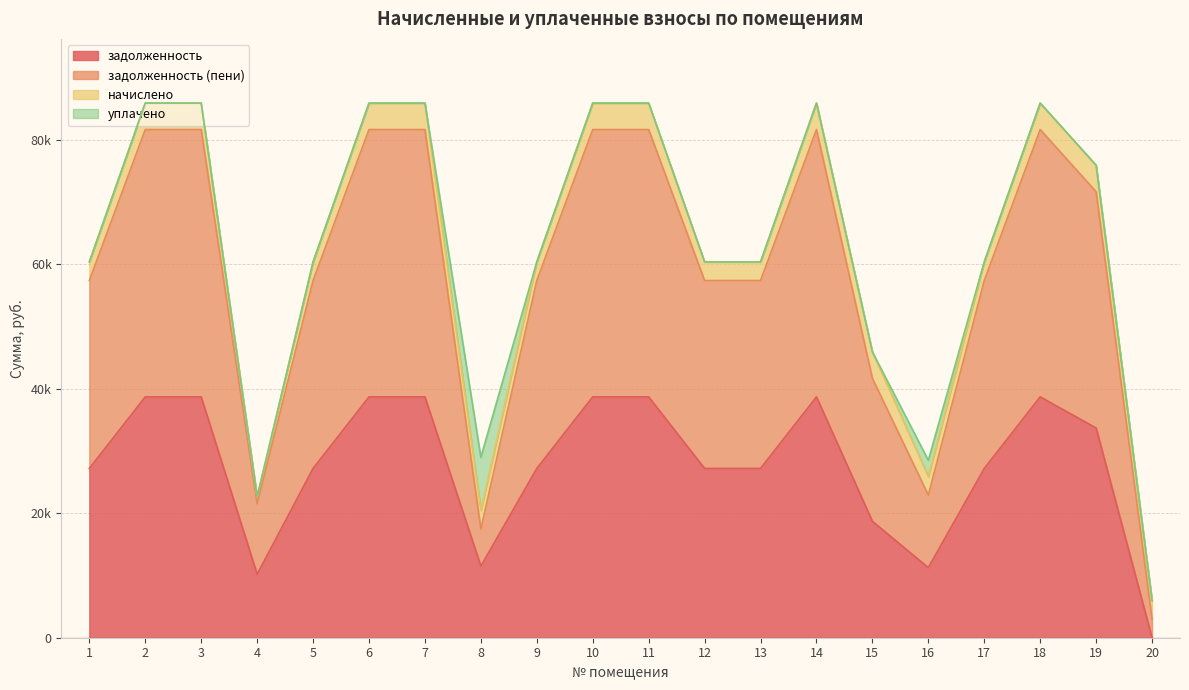

True or false: задолженность (пени) and задолженность intersect in this chart.

False